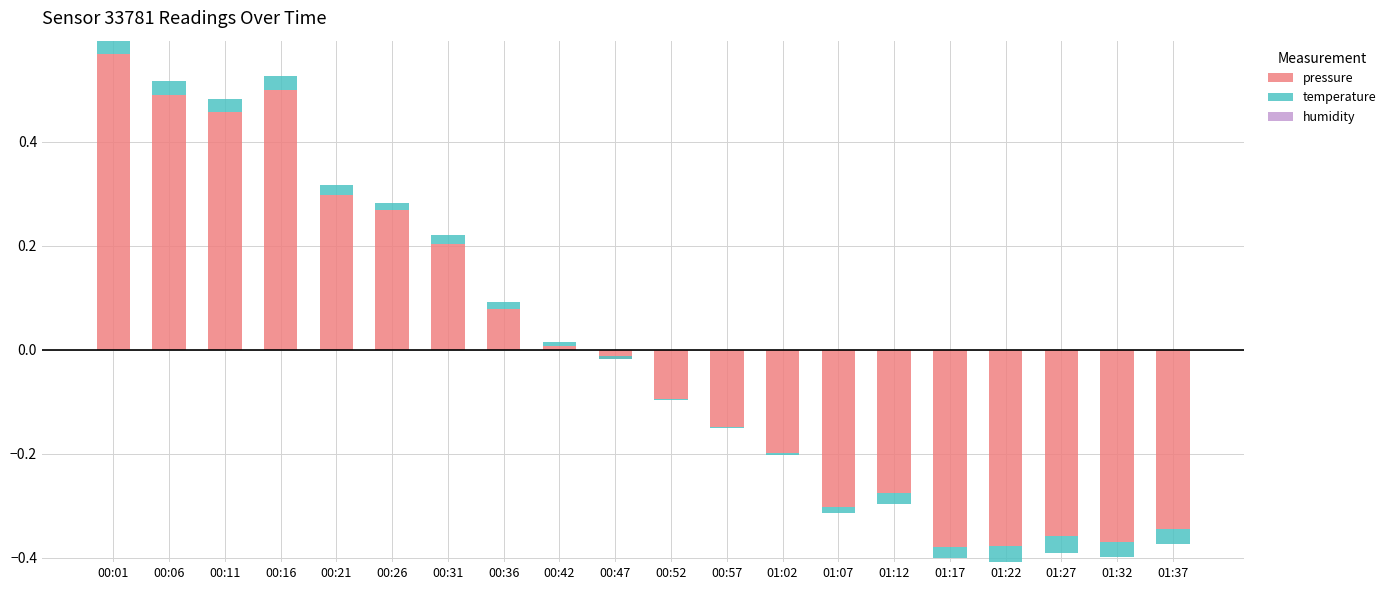

What is the smallest value displayed?

-0.4